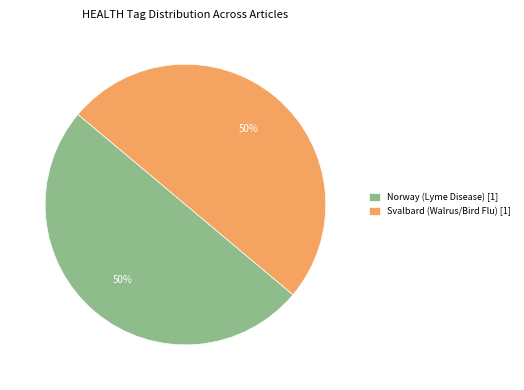

What is the ratio of the value at Norway (Lyme Disease) [1] to the value at Svalbard (Walrus/Bird Flu) [1]?

1.0